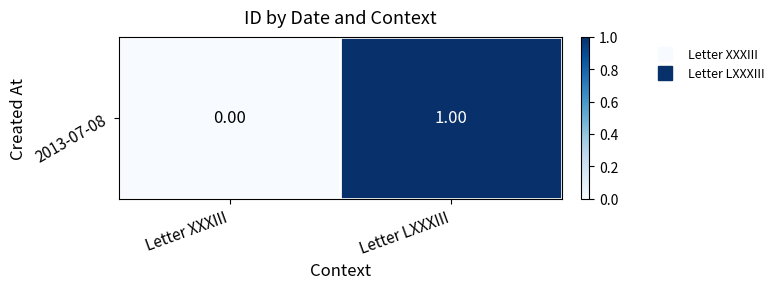

Between Letter XXXIII and Letter LXXXIII, which is larger?

Letter LXXXIII